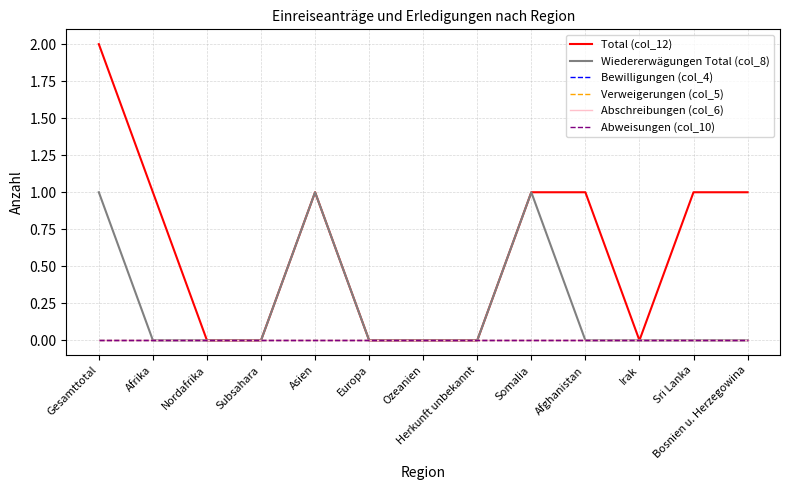

Does the chart have visible grid lines?

Yes